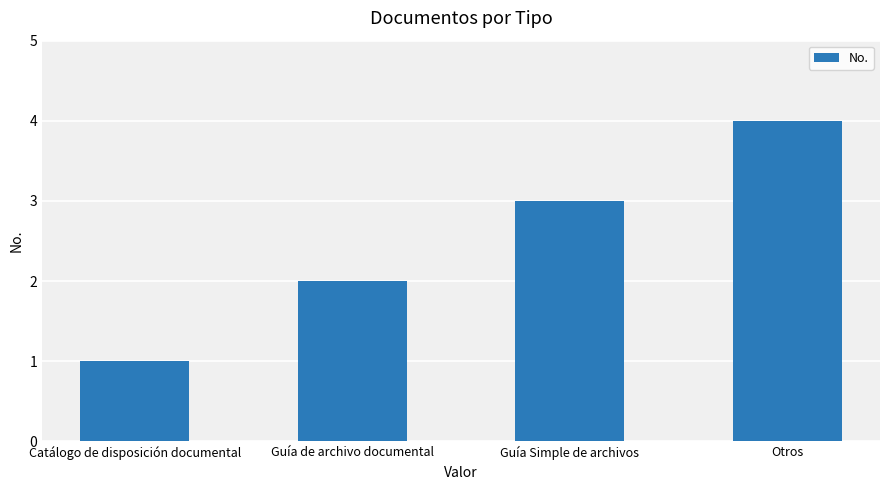

Reading left to right, what are all the values shown in this chart?

1	2	3	4